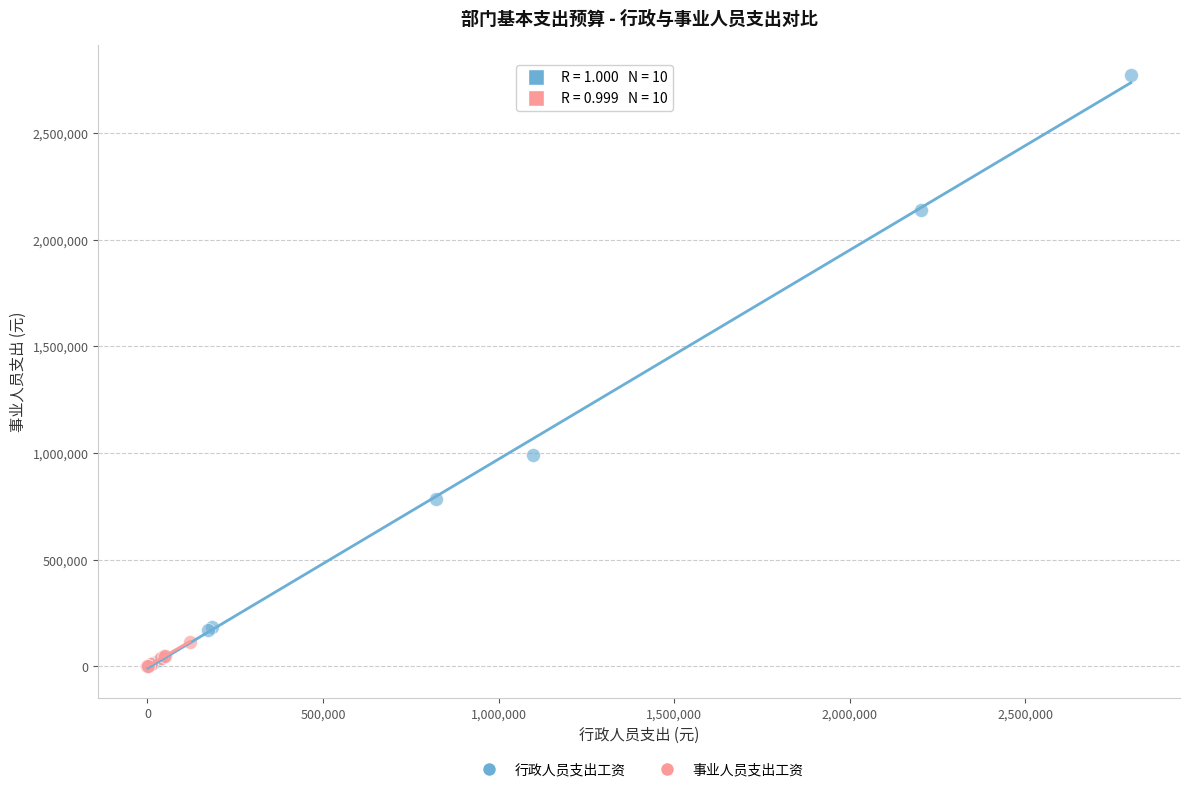

Which series reaches the maximum Y coordinate?

行政人员支出工资